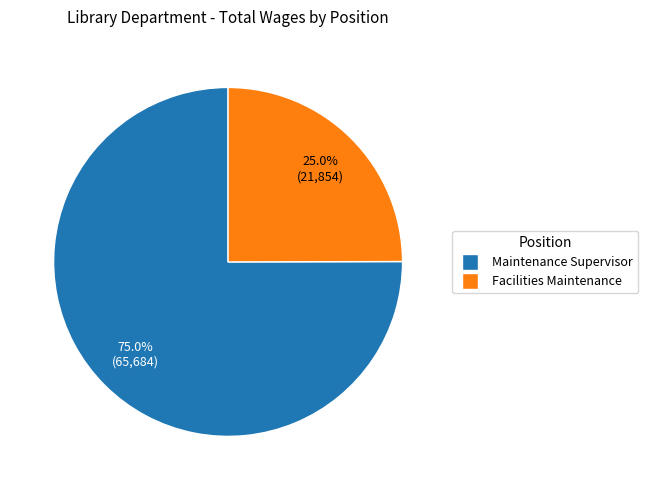

To the nearest percent, what is the combined percentage of Facilities Maintenance and Maintenance Supervisor?

100%